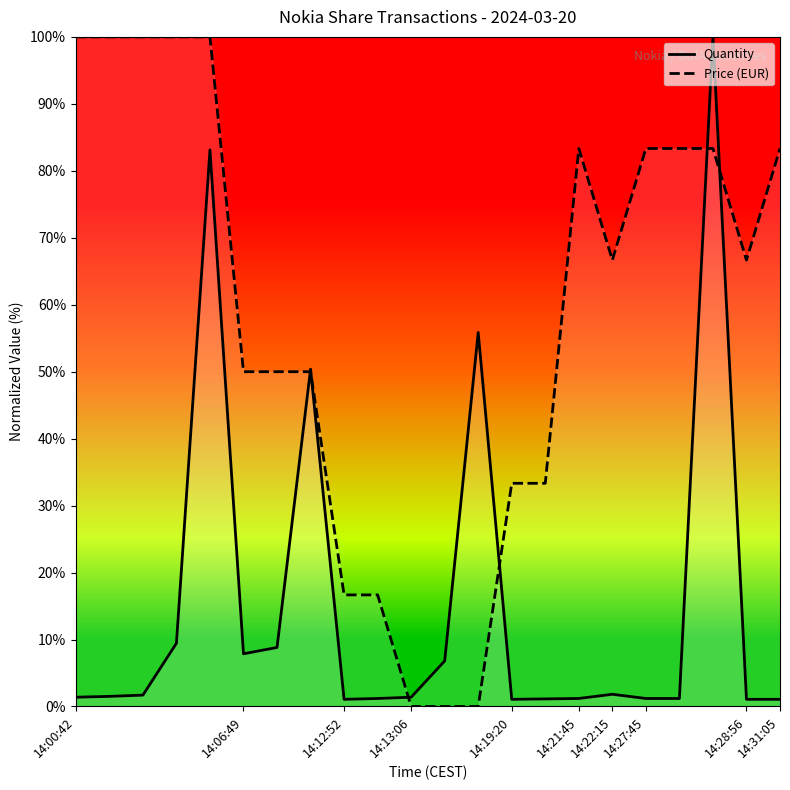

How many values in Price (EUR) are above zero?

19